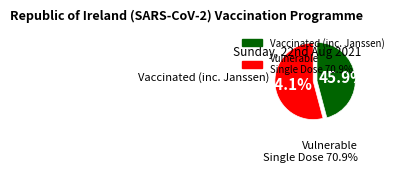

Is there a majority slice in this chart?

Yes